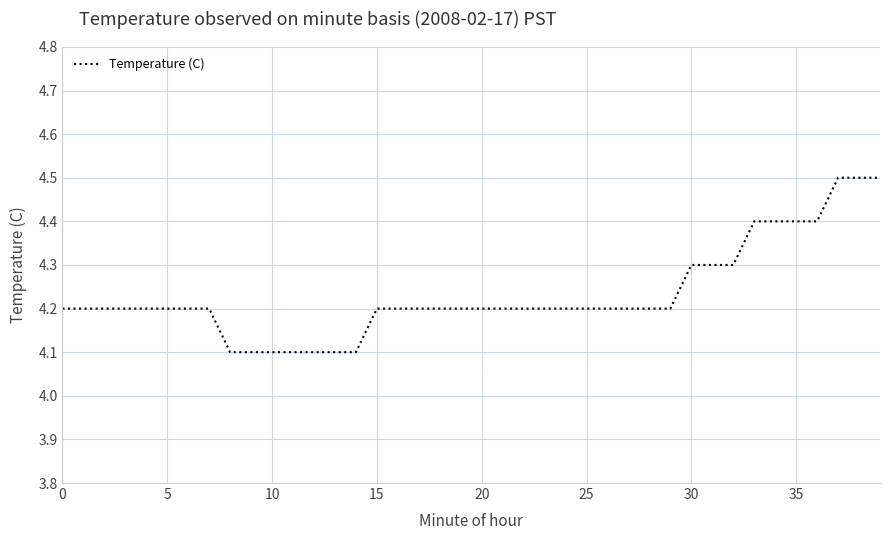

What is the minimum value shown in the chart?

4.1